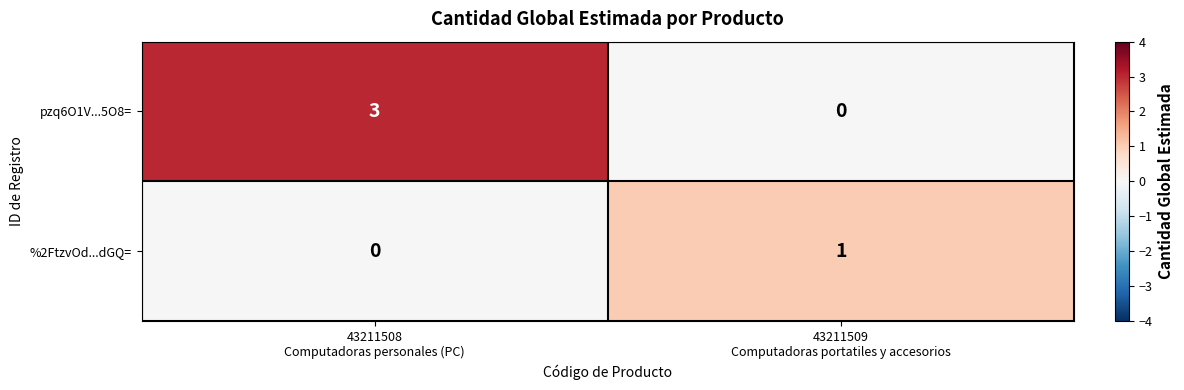

What is the difference between the maximum and minimum values in the pzq6O1V...5O8= series?

3